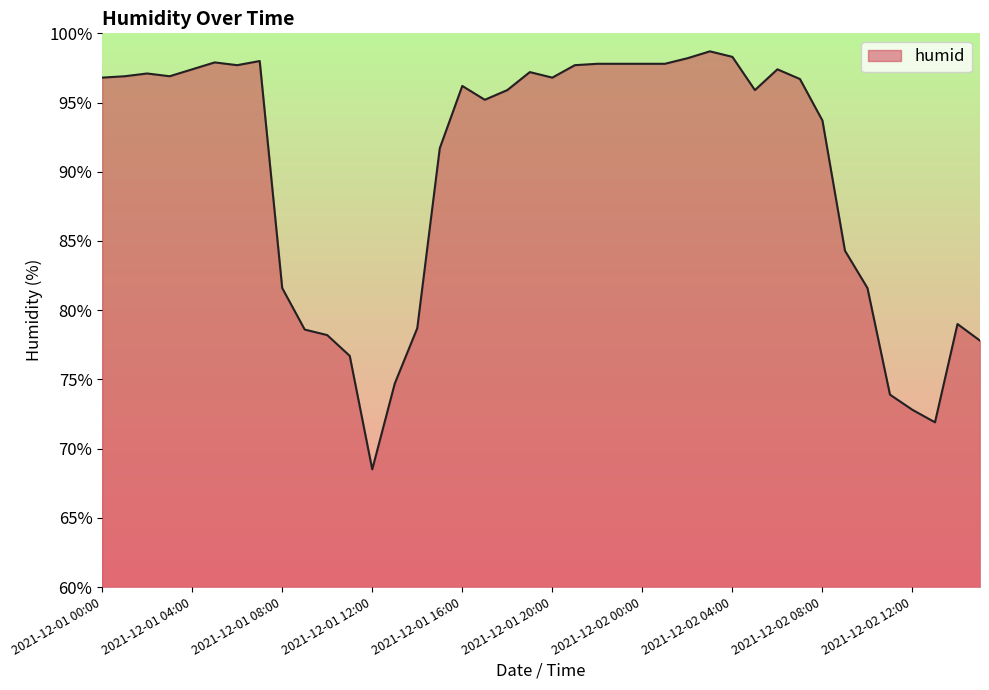

What is the minimum value shown in the chart?

68.5